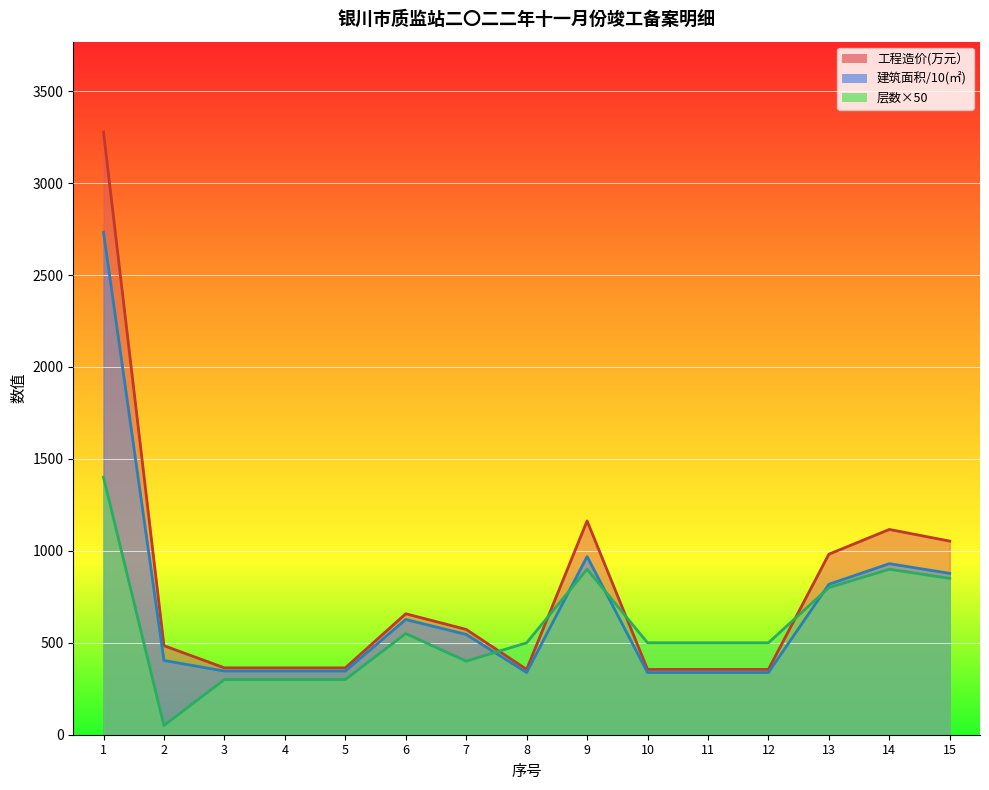

True or false: 建筑面积(㎡) has a value of 133.8 at 5.

False